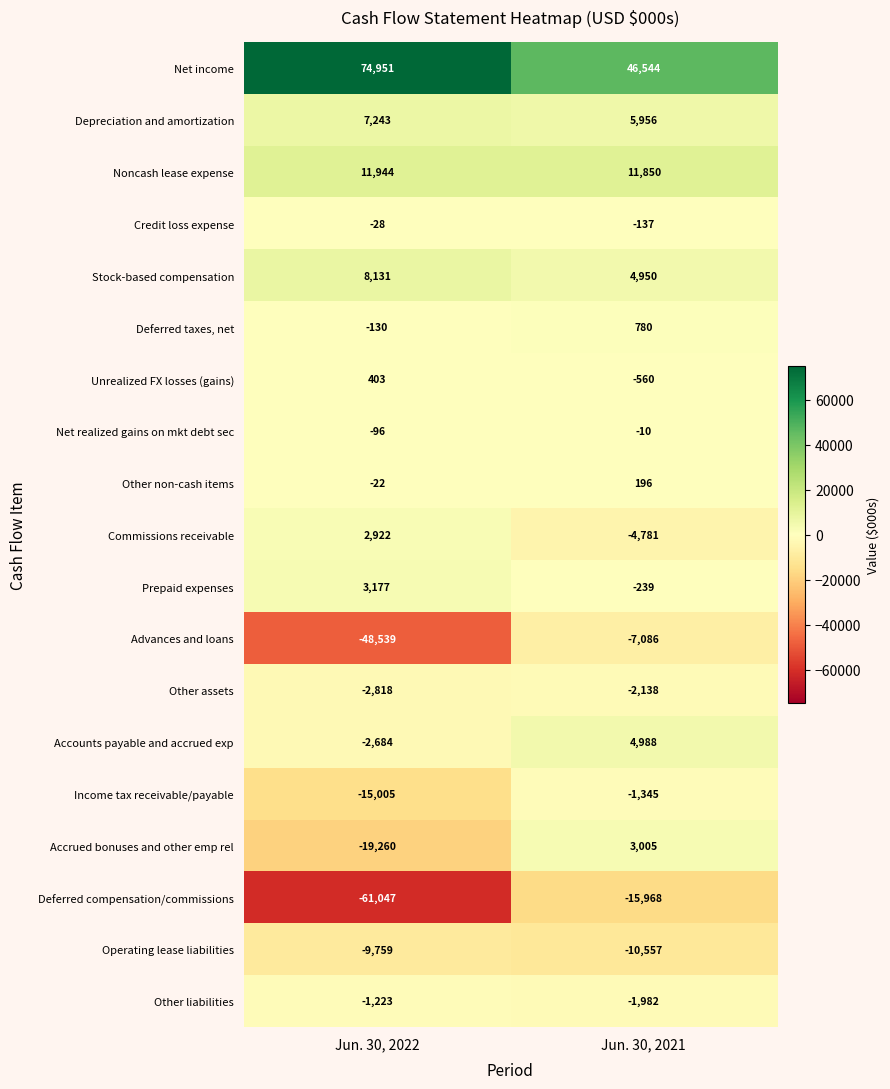

What is the difference between the maximum and minimum values in the Deferred taxes, net series?

910